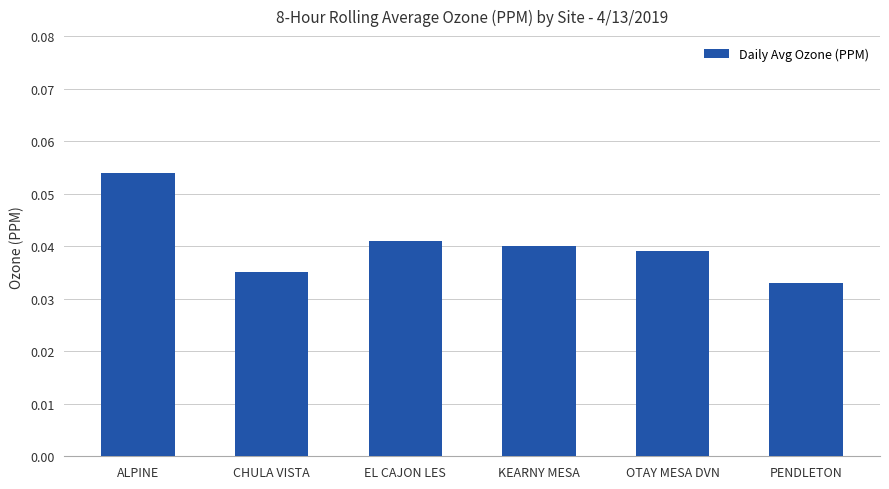

Which category has the highest value across all series?

ALPINE